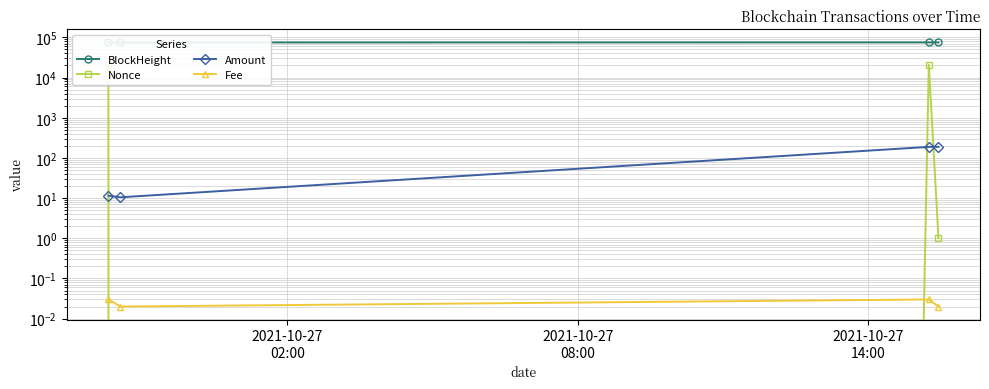

What is the highest value of the Nonce series?

20975.0